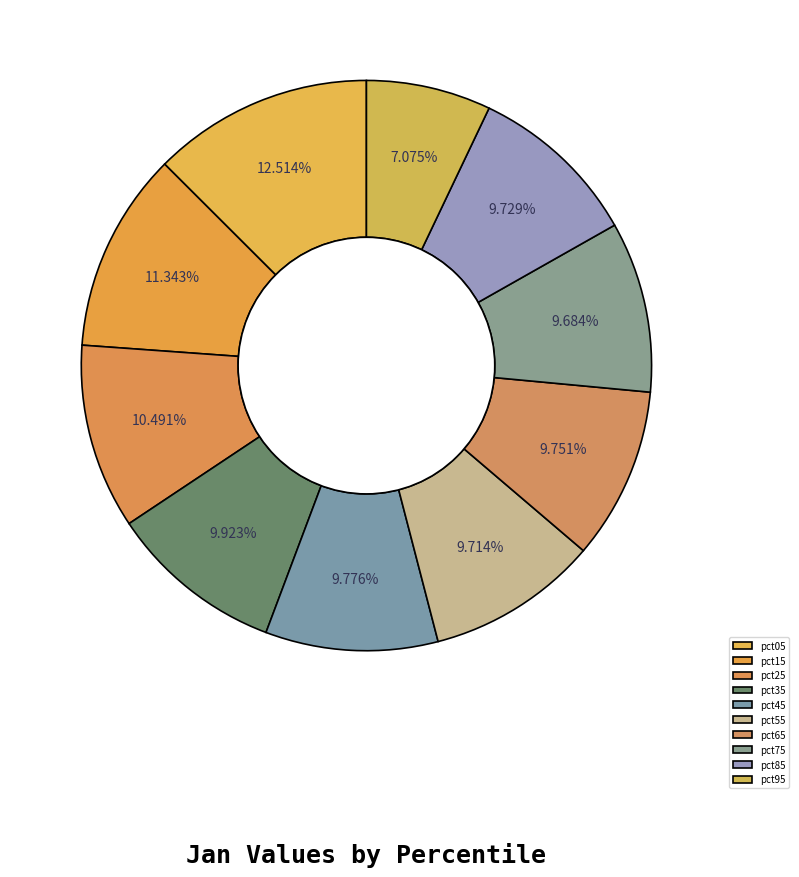

What percentage is the pct95 slice, to the nearest percent?

7%